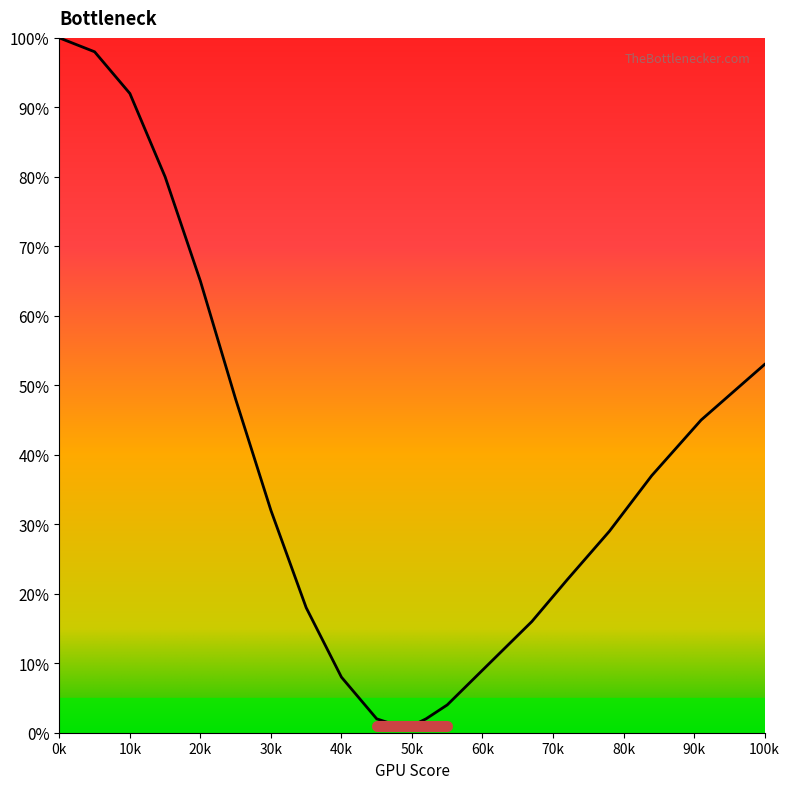

What is the greatest value displayed?

100